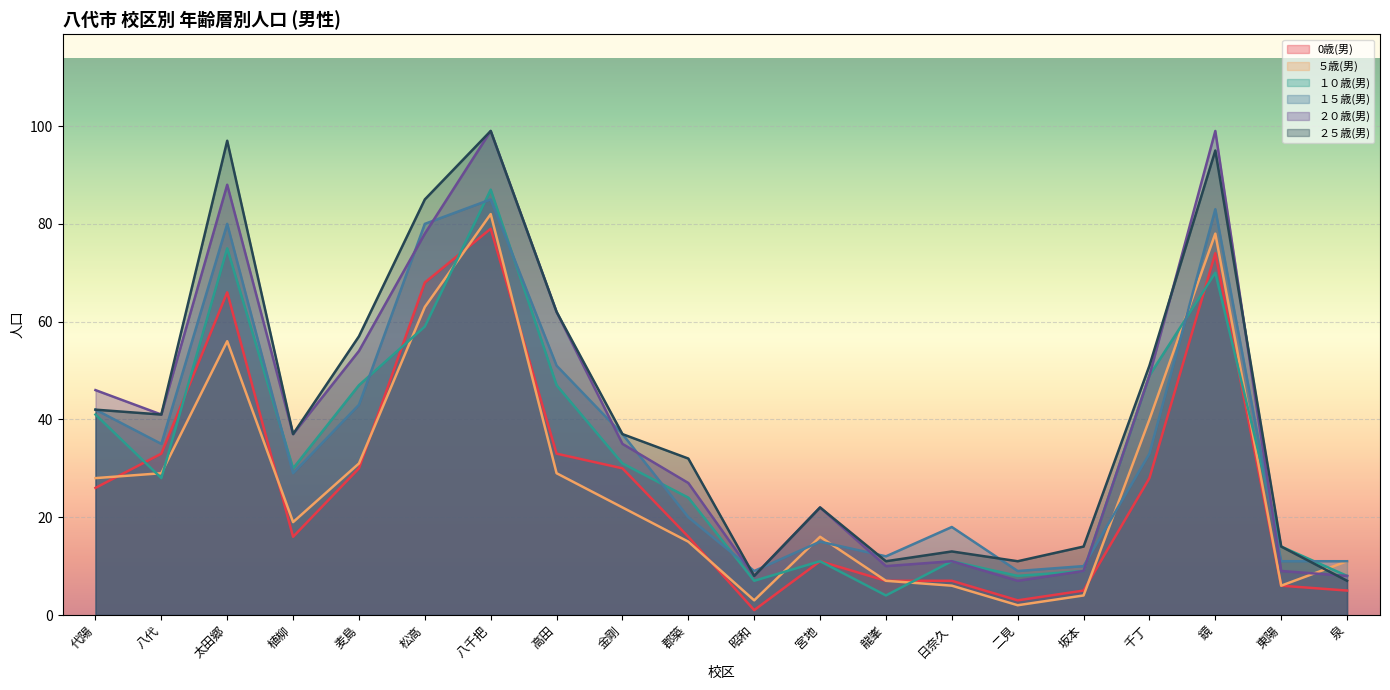

Which has a higher value, 泉 or 東陽?

東陽